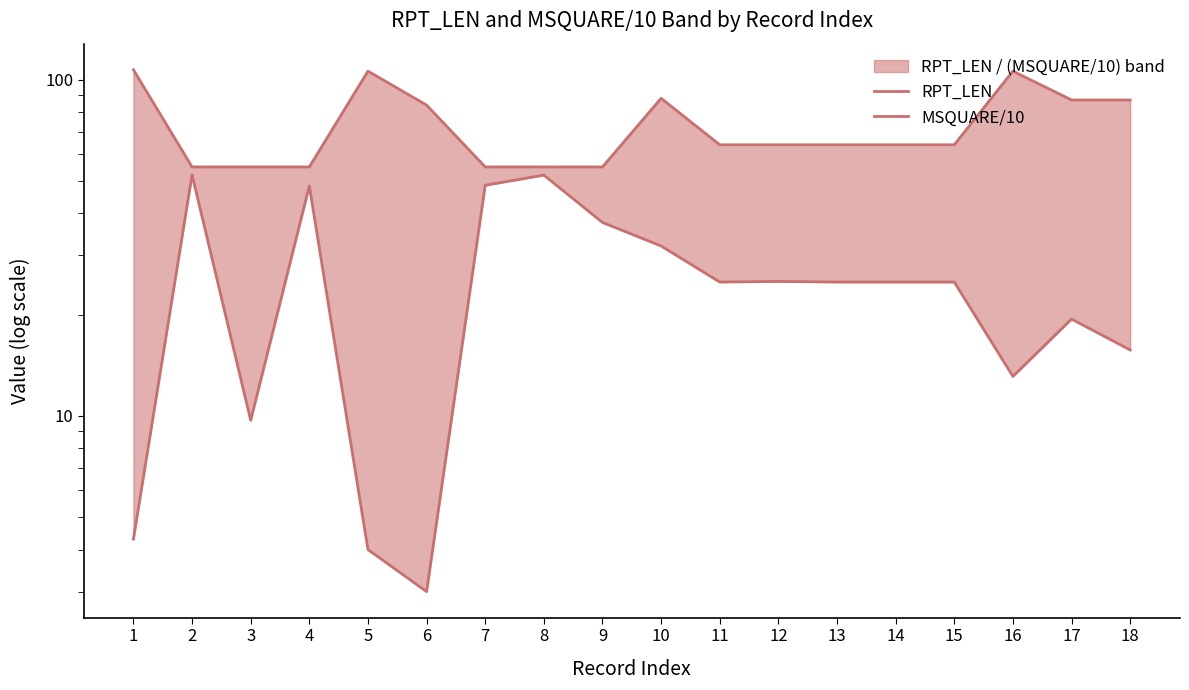

What is the value of the MSQUARE/10 point at the 15th from the left?

25.0